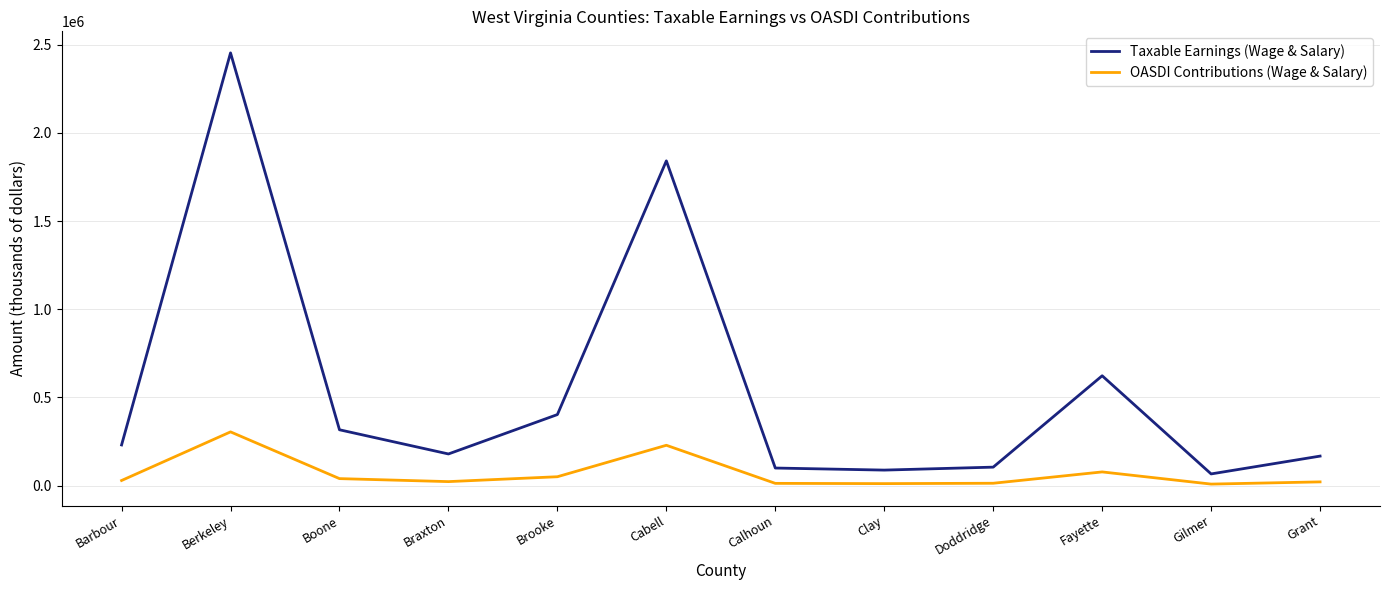

Between Berkeley and Gilmer, which series saw the biggest shift?

Taxable Earnings (Wage & Salary)